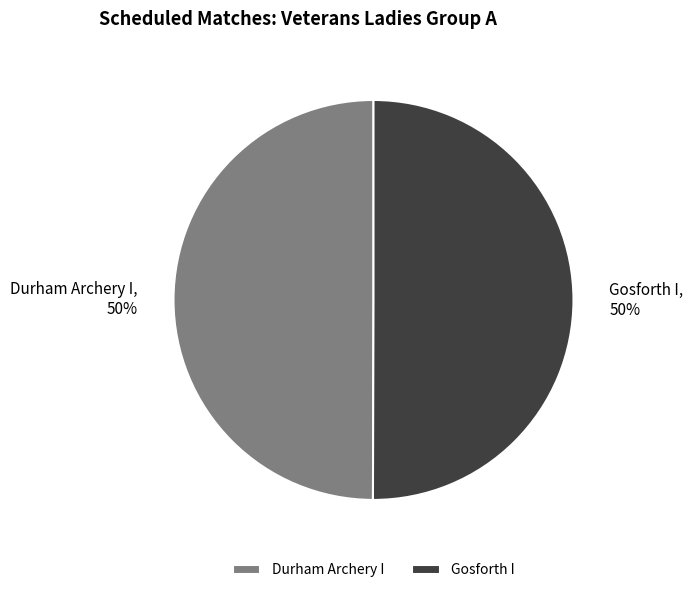

What is the ratio of the value at Durham Archery I to the value at Gosforth I?

1.0